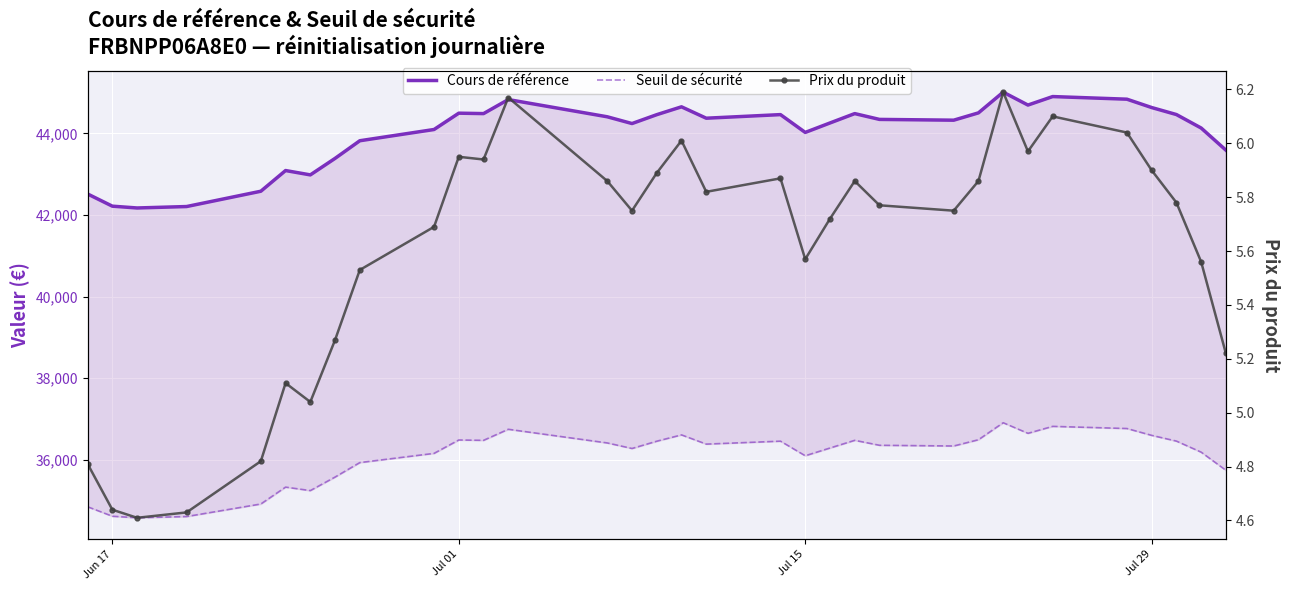

Between 29 and Jun 17, which is larger?

29